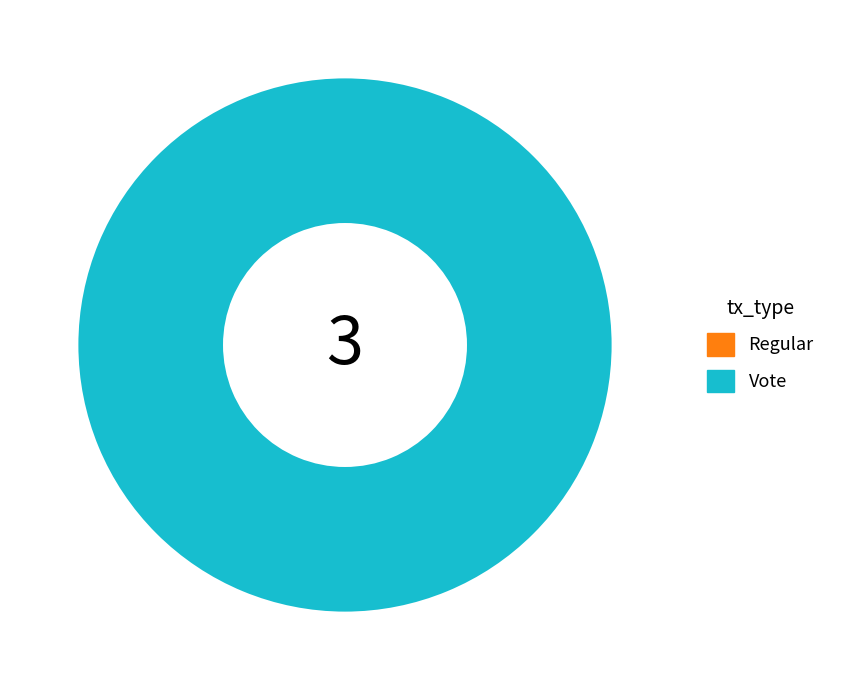

The Vote slice represents 92% of the pie. True or false?

False